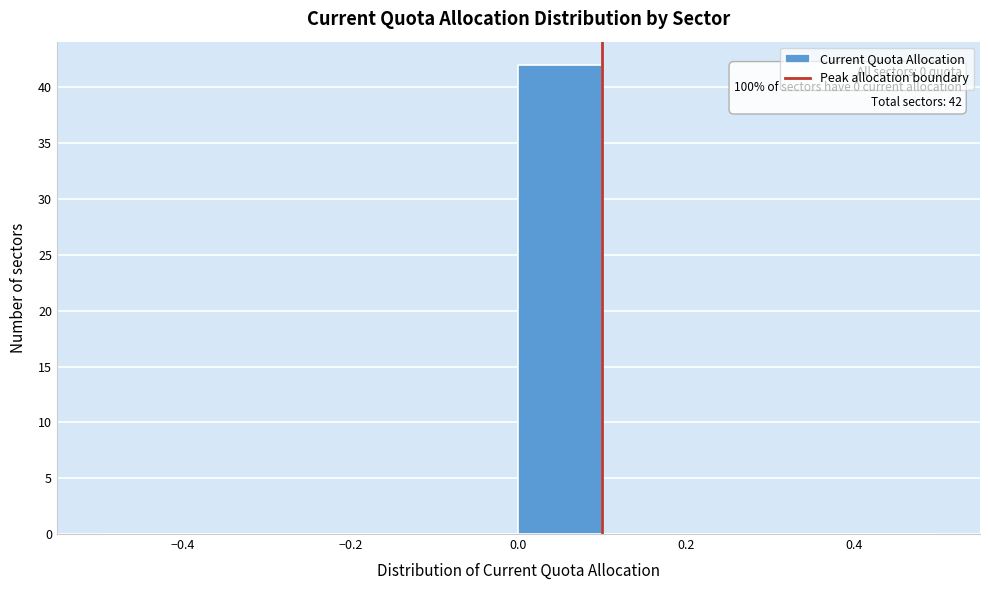

Which range on the x-axis has the tallest bar?

0.0 to 0.1